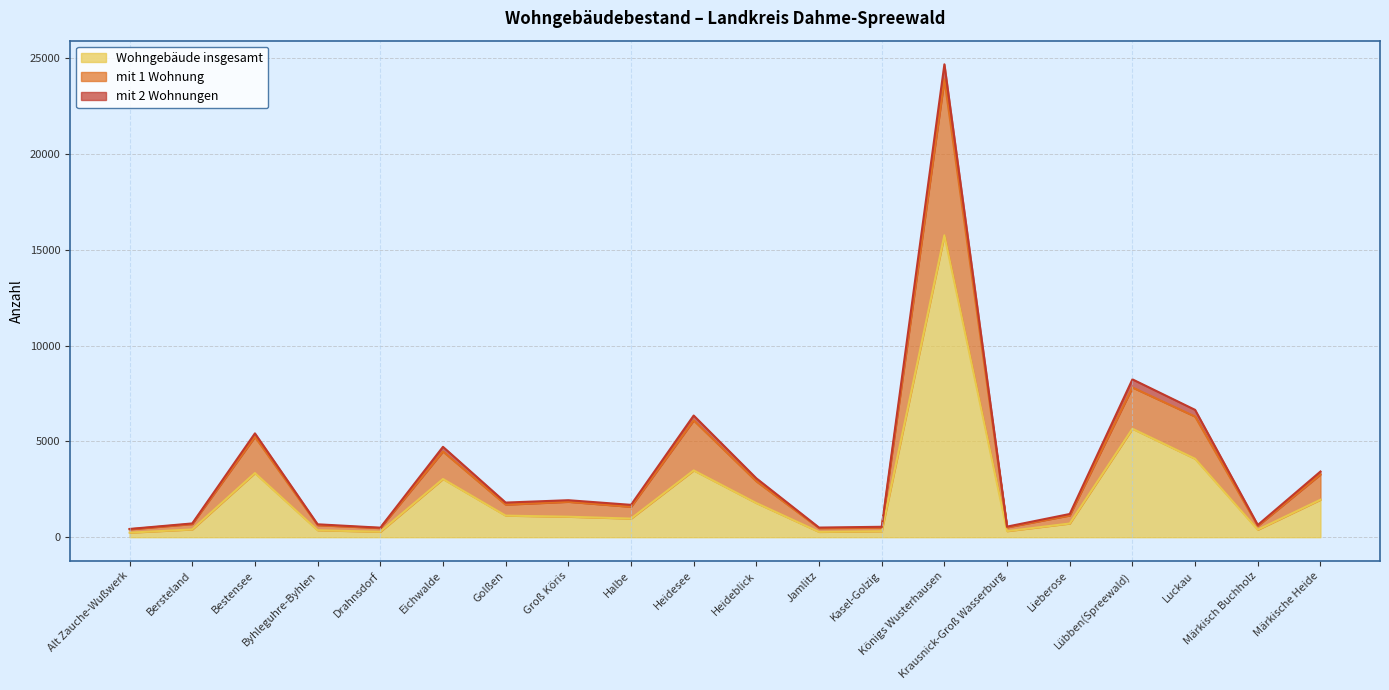

At which label is Wohngebäude insgesamt closest to 7998?

Lübben(Spreewald)